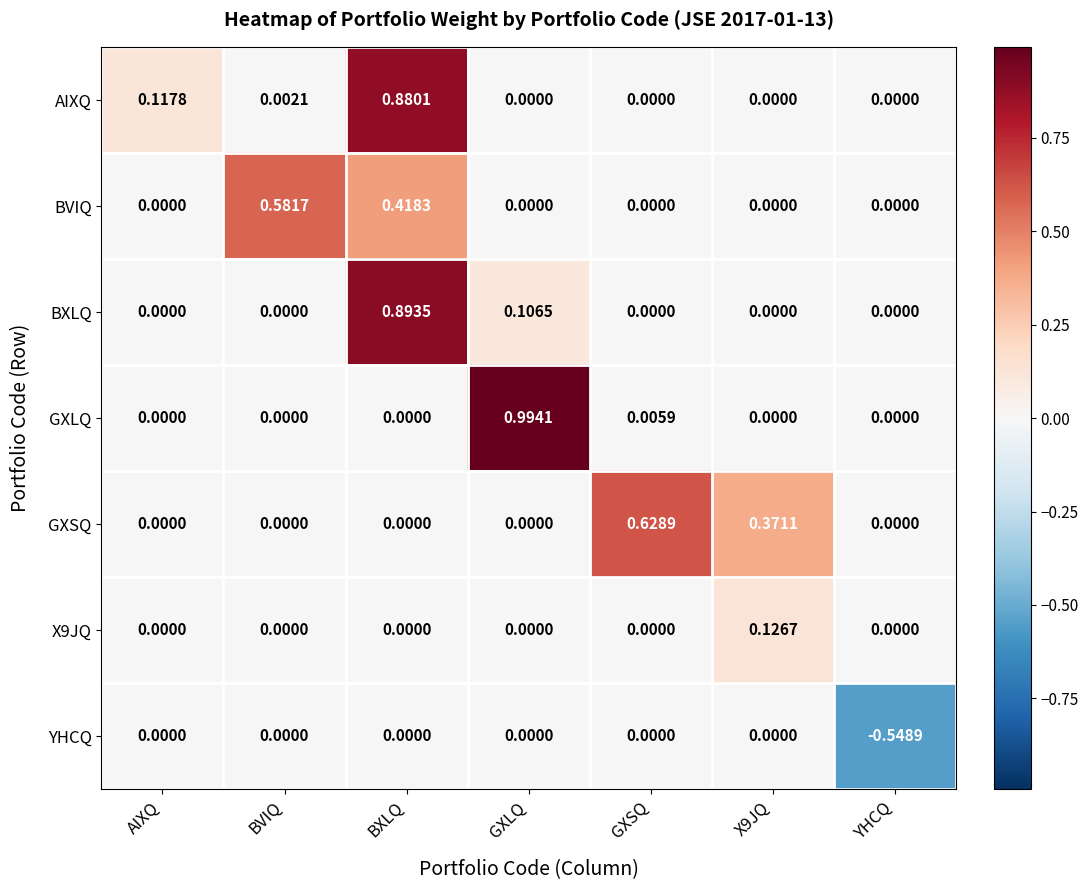

How many data points in GXLQ are above 0?

2